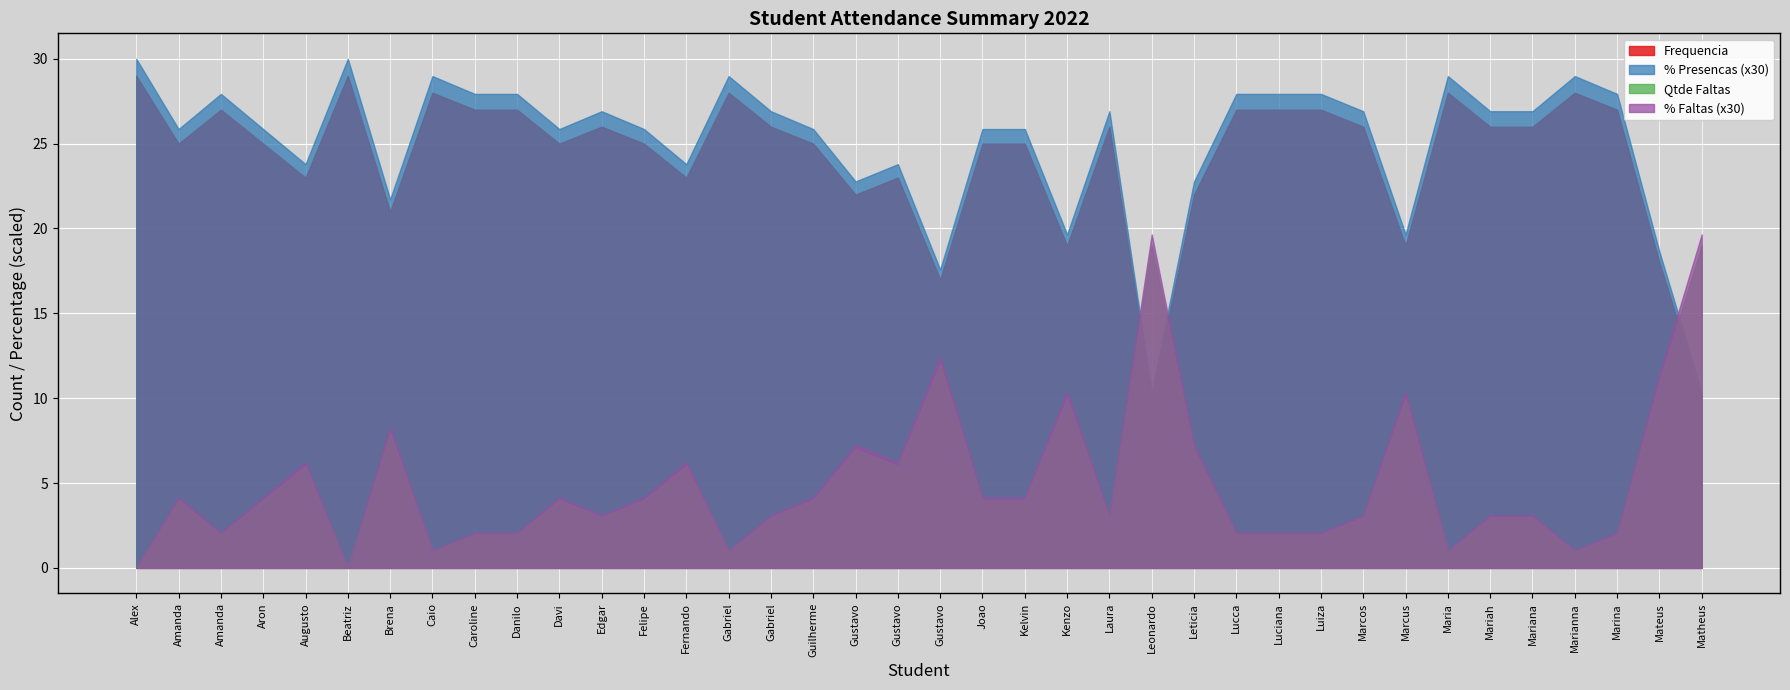

Reading left to right, what are all the values shown in this chart?

Frequencia: 29.0	25.0	27.0	25.0	23.0	29.0	21.0	28.0	27.0	27.0	25.0	26.0	25.0	23.0	28.0	26.0	25.0	22.0	23.0	17.0	25.0	25.0	19.0	26.0	10.0	22.0	27.0	27.0	27.0	26.0	19.0	28.0	26.0	26.0	28.0	27.0	18.0	10.0
Pct Presencas: 1.0	0.9	0.9	0.9	0.8	1.0	0.7	1.0	0.9	0.9	0.9	0.9	0.9	0.8	1.0	0.9	0.9	0.8	0.8	0.6	0.9	0.9	0.7	0.9	0.3	0.8	0.9	0.9	0.9	0.9	0.7	1.0	0.9	0.9	1.0	0.9	0.6	0.3
Qtde Faltas: 0.0	4.0	2.0	4.0	6.0	0.0	8.0	1.0	2.0	2.0	4.0	3.0	4.0	6.0	1.0	3.0	4.0	7.0	6.0	12.0	4.0	4.0	10.0	3.0	19.0	7.0	2.0	2.0	2.0	3.0	10.0	1.0	3.0	3.0	1.0	2.0	11.0	19.0
Pct Faltas: 0.0	0.1	0.1	0.1	0.2	0.0	0.3	0.0	0.1	0.1	0.1	0.1	0.1	0.2	0.0	0.1	0.1	0.2	0.2	0.4	0.1	0.1	0.3	0.1	0.7	0.2	0.1	0.1	0.1	0.1	0.3	0.0	0.1	0.1	0.0	0.1	0.4	0.7